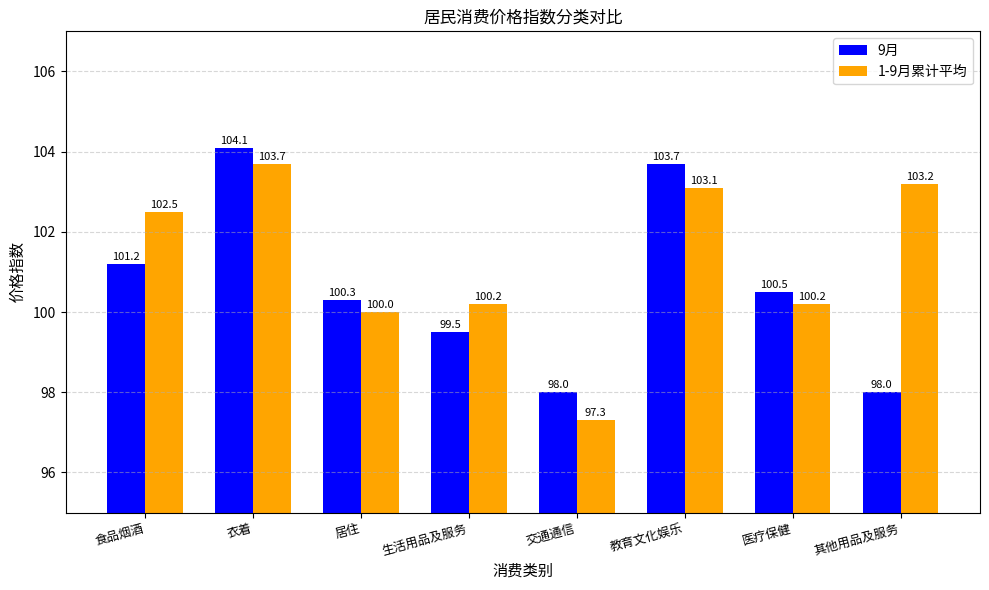

What is the total value across all series at 交通通信?

195.3